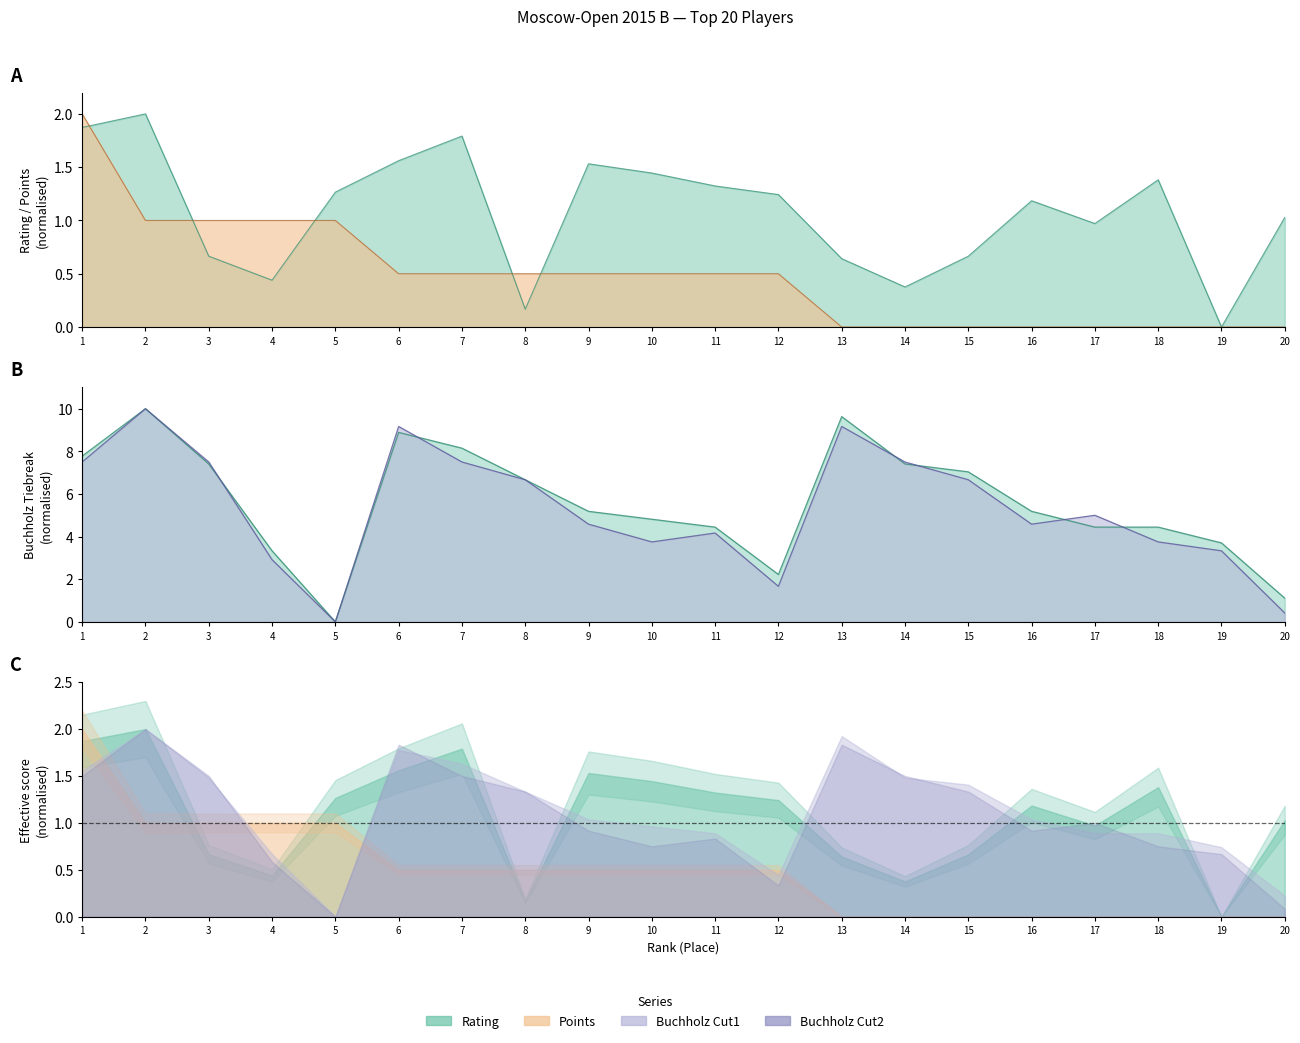

Where is the first local maximum for Buchholz2?

2